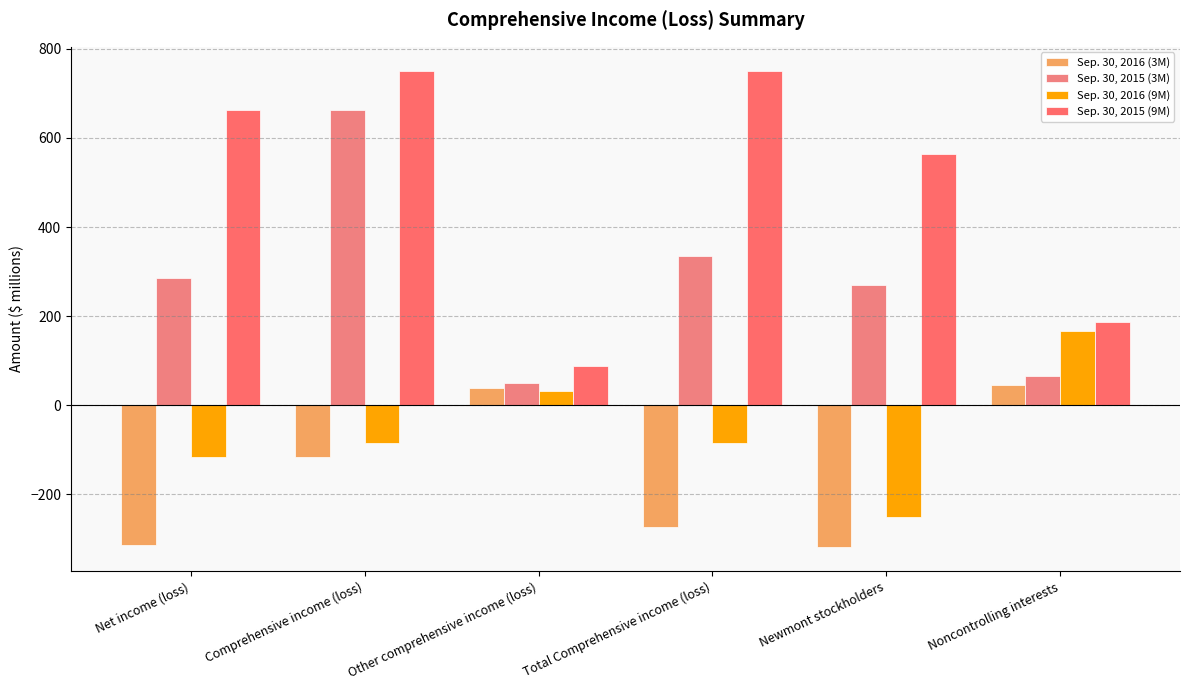

The Sep. 30, 2015 (9M) series shows 662 at Net income (loss). True or false?

True